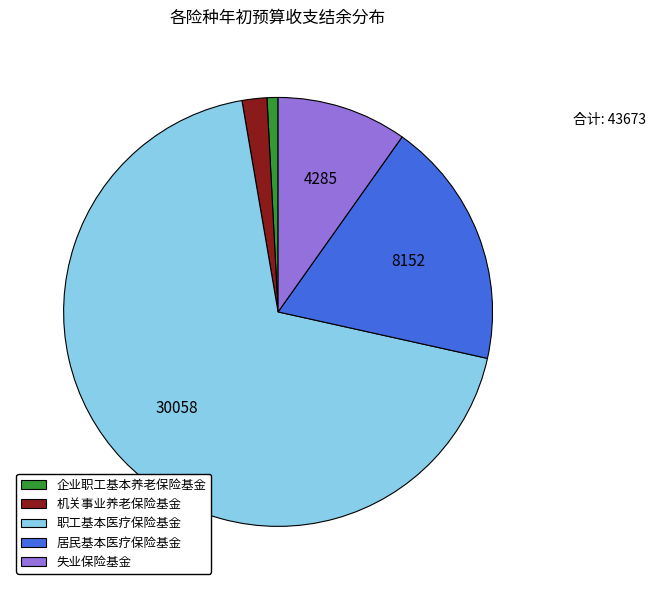

Which slice is the smallest?

企业职工基本养老保险基金